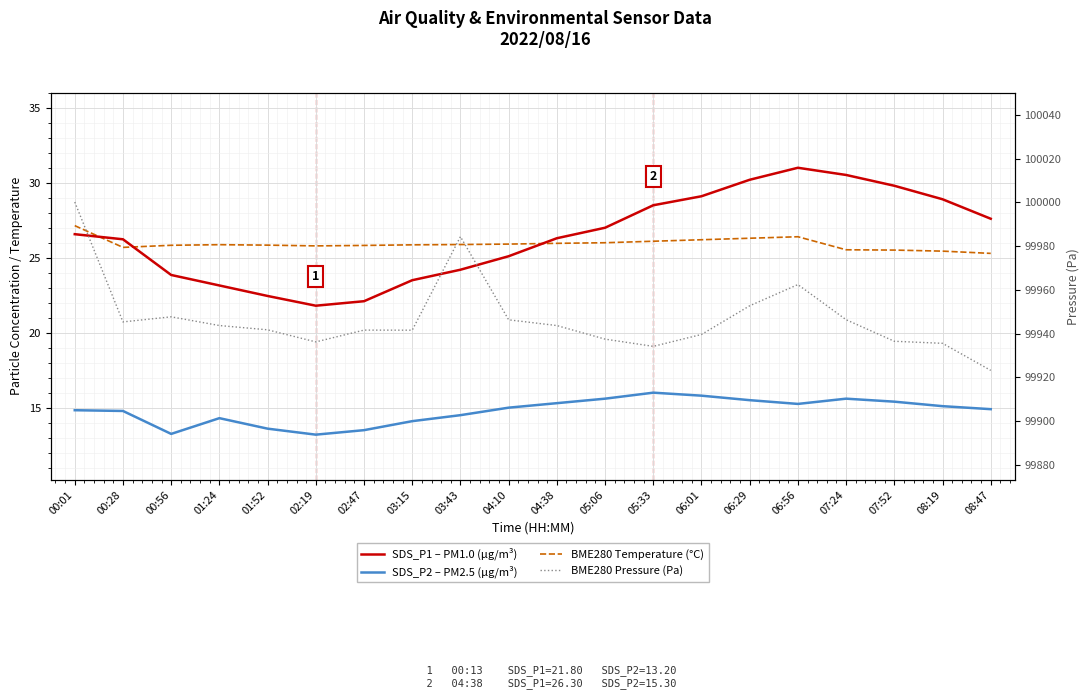

What is the average value of the BME280 Temperature (°C) series?

25.9